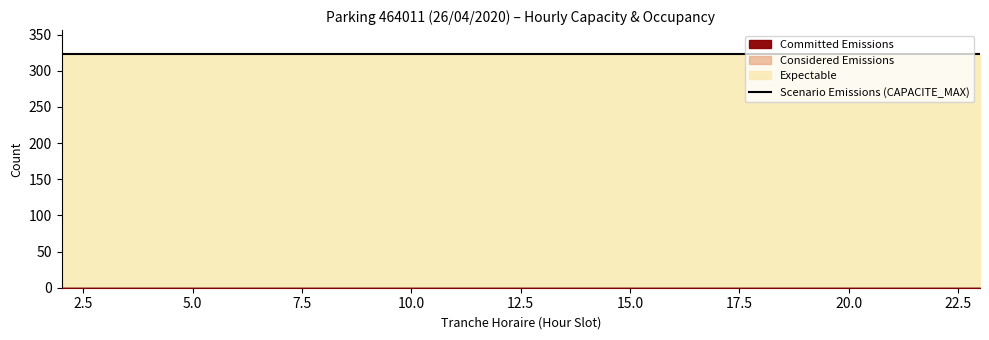

What is the spread (max minus min) of values at 5?

324